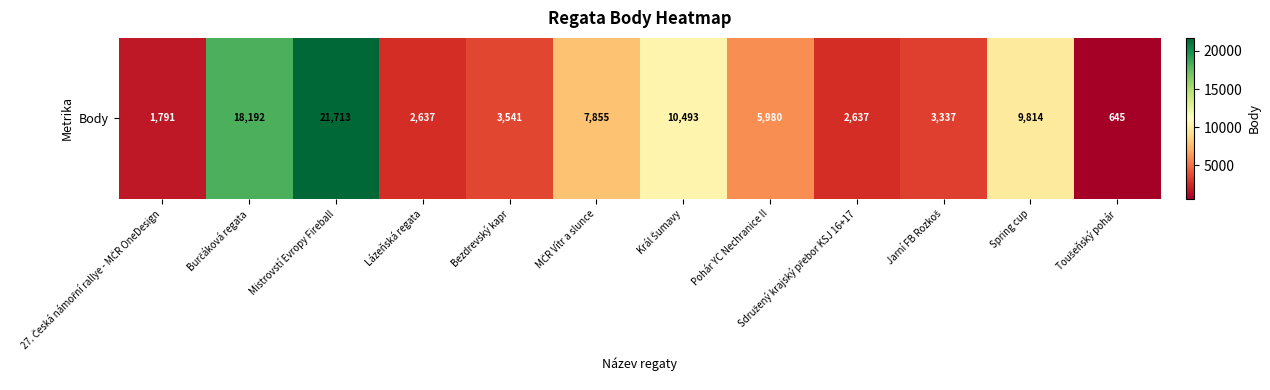

At which category does the chart reach its peak across all series?

Mistrovstí Evropy Fireball